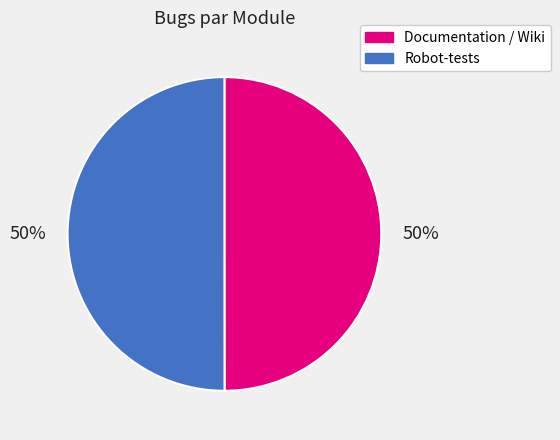

True or false: Documentation / Wiki accounts for 50% of the total.

True